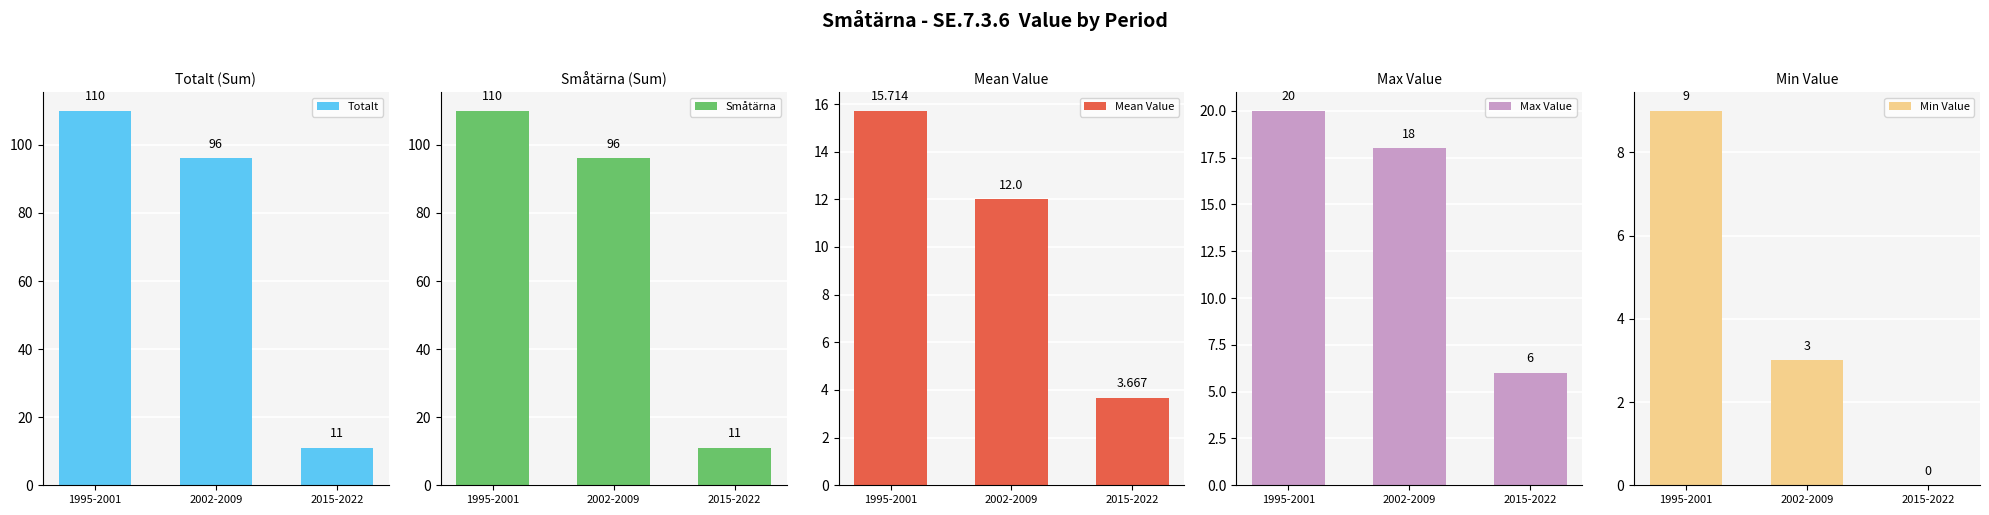

What is the highest value of the Mean Value series?

15.7